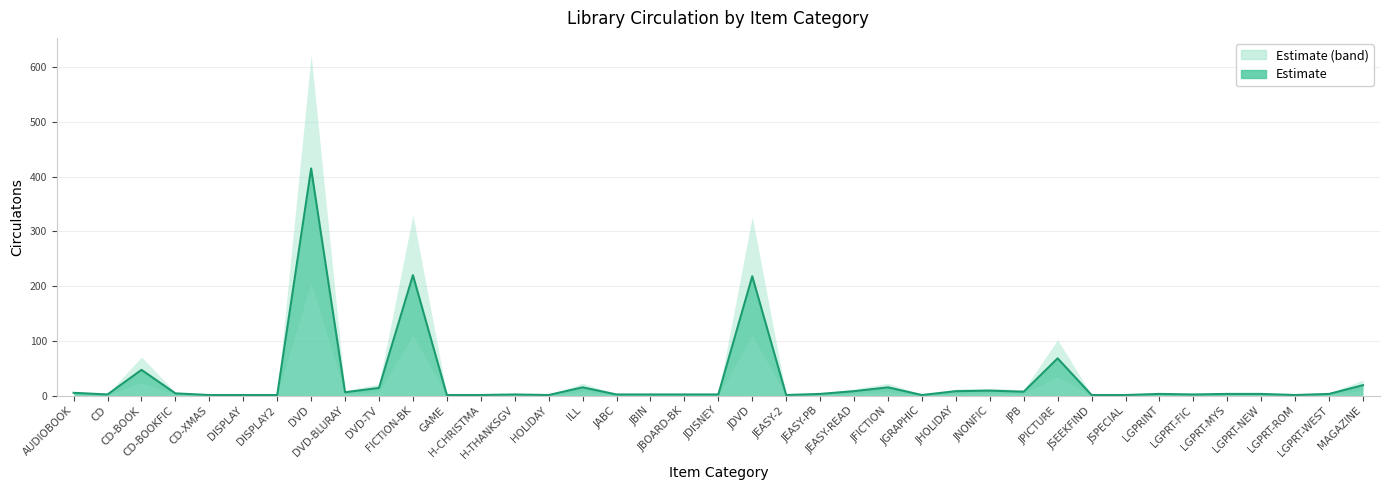

What position from the right is JDVD?

19